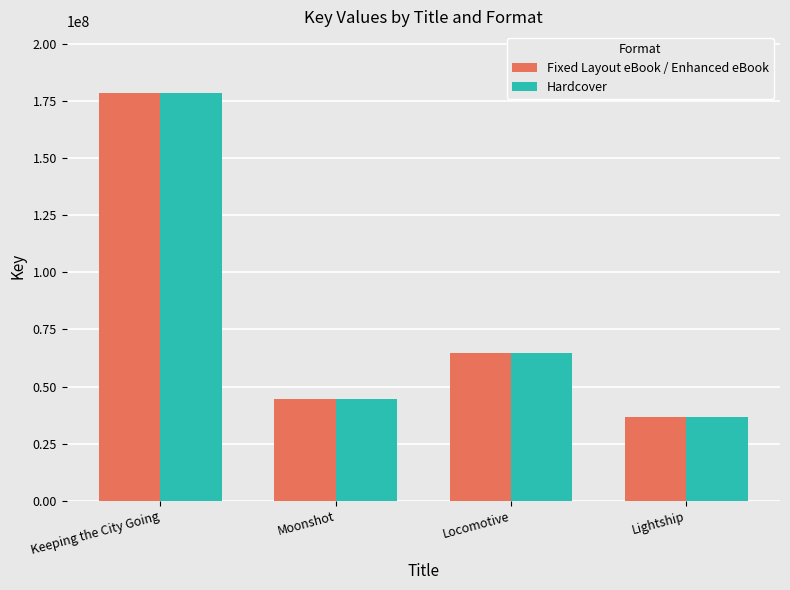

Is it true that Hardcover equals 306751818 at Keeping the City Going?

False